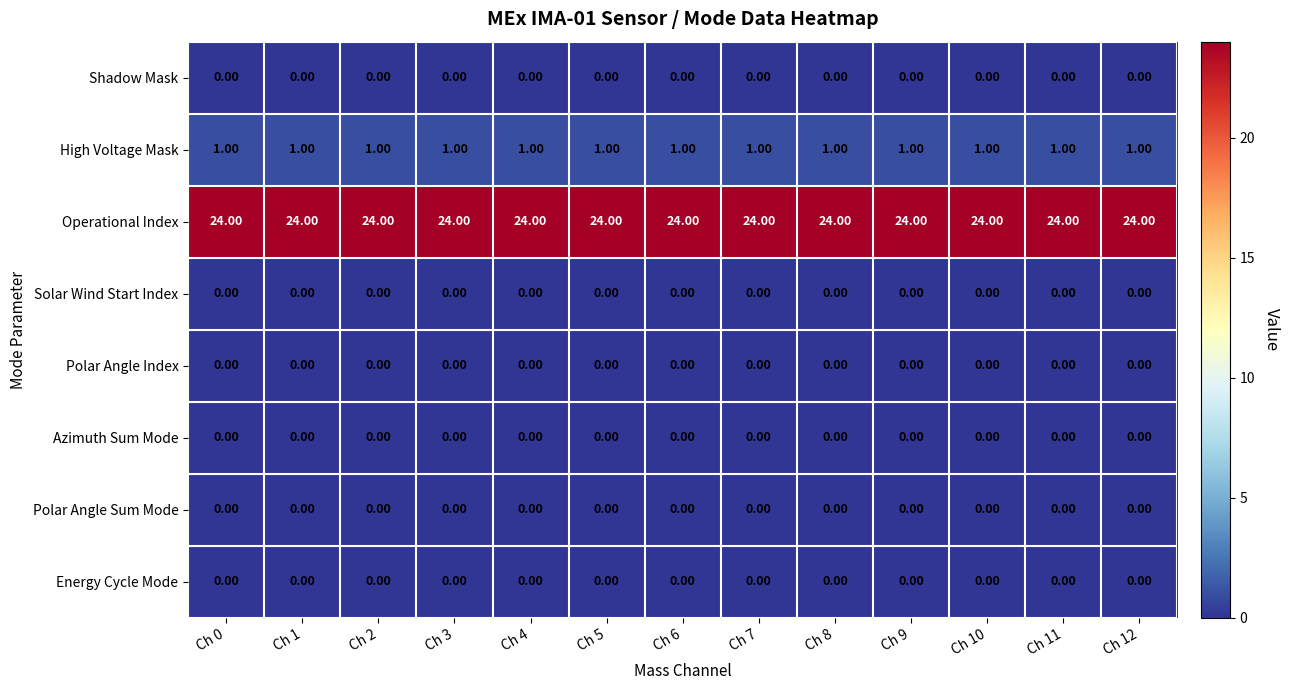

What is the sum of all Operational Index values?

312